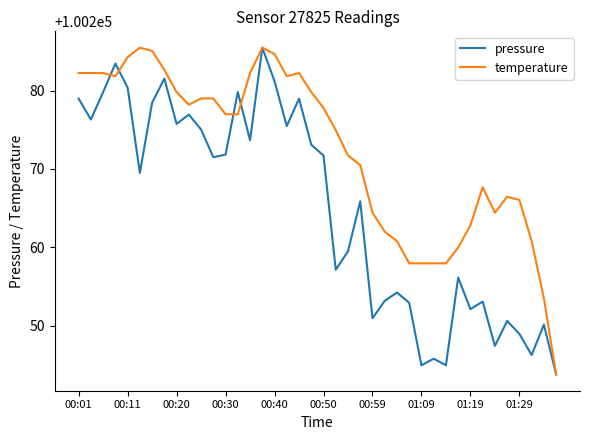

What is the minimum value for temperature?

100243.8